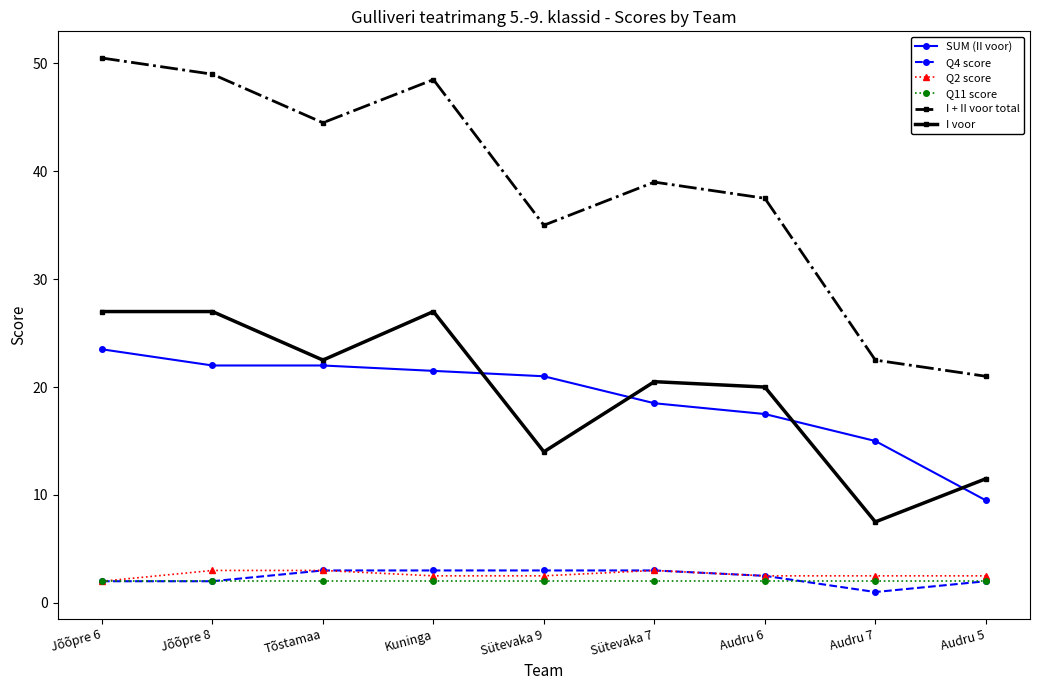

Reading right to left, what are all the values shown in this chart?

SUM (II voor): 9.5	15.0	17.5	18.5	21.0	21.5	22.0	22.0	23.5
Q4 score: 2.0	1.0	2.5	3.0	3.0	3.0	3.0	2.0	2.0
Q2 score: 2.5	2.5	2.5	3.0	2.5	2.5	3.0	3.0	2.0
Q11 score: 2.0	2.0	2.0	2.0	2.0	2.0	2.0	2.0	2.0
I + II voor total: 21.0	22.5	37.5	39.0	35.0	48.5	44.5	49.0	50.5
I voor: 11.5	7.5	20.0	20.5	14.0	27.0	22.5	27.0	27.0